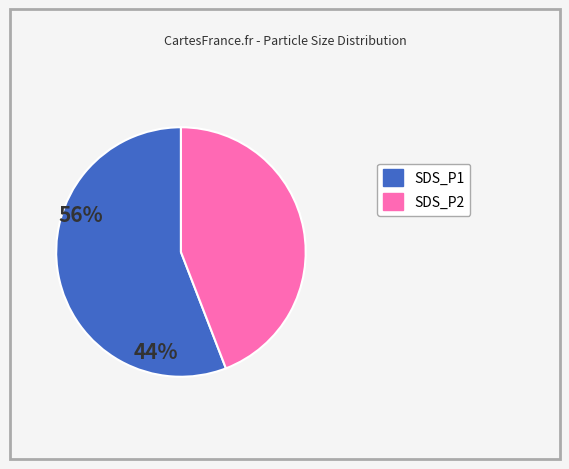

Combined, do SDS_P1 and SDS_P2 account for over 50%?

Yes